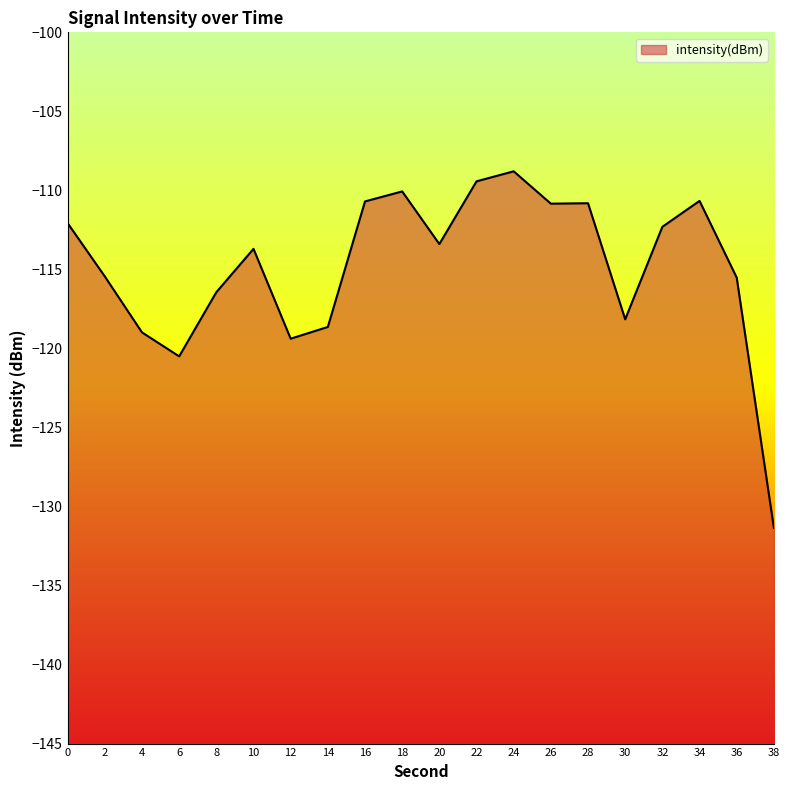

How many data points are less than -113?

11